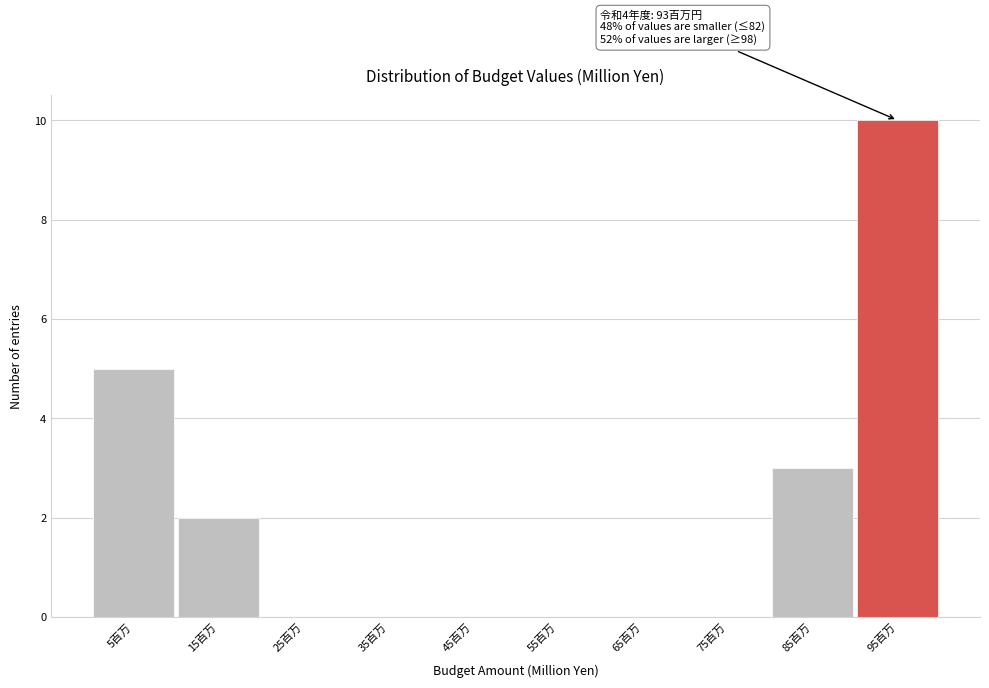

Which range on the x-axis has the tallest bar?

90 to 100